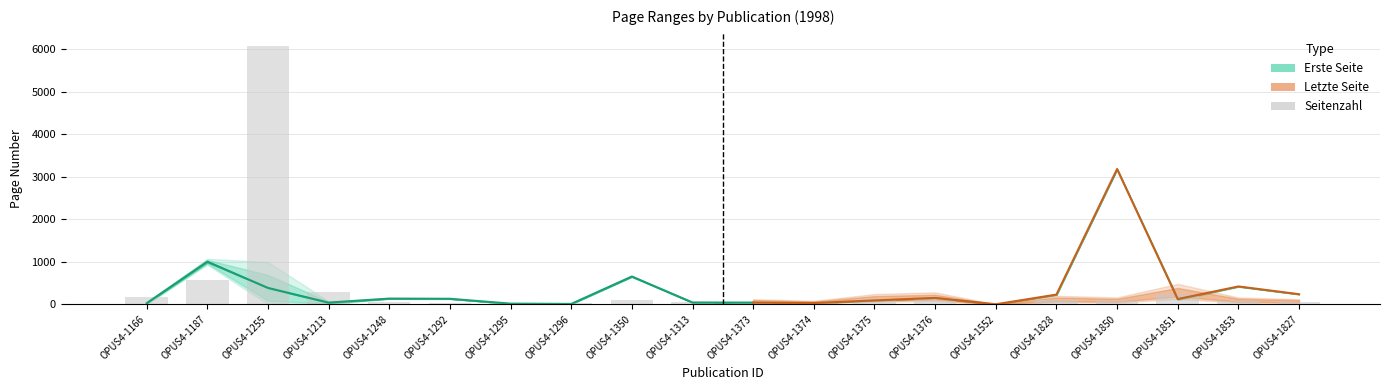

What is the difference between the second highest and second lowest values?

540